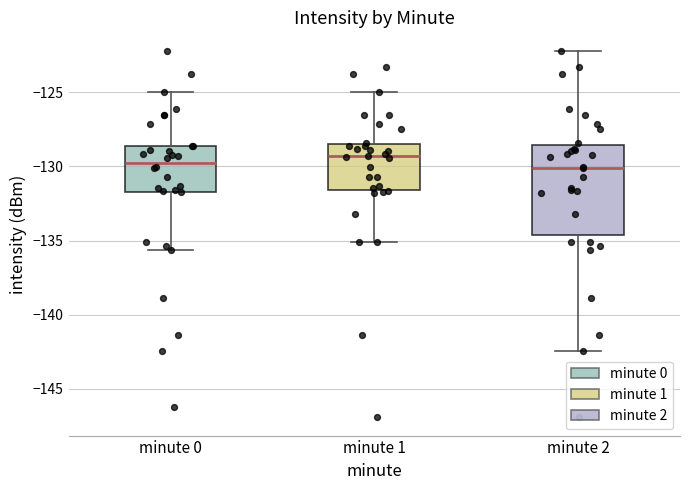

Reading left to right, read every box against the y-axis: the position of its median line, the range the box covers, and the ends of its whiskers. The values are not printed on the chart, so give them approximately, as read against the axis.

minute 0: median -129.5, box -131.5 to -128.5, whiskers -135.5 to -125.0
minute 1: median -129.5, box -131.5 to -128.5, whiskers -135.0 to -125.0
minute 2: median -130.0, box -134.5 to -128.5, whiskers -142.5 to -122.0